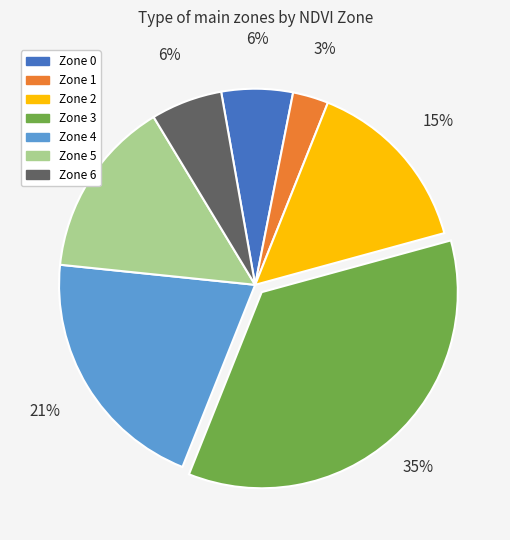

Does Zone 5 represent more than half of the total?

No